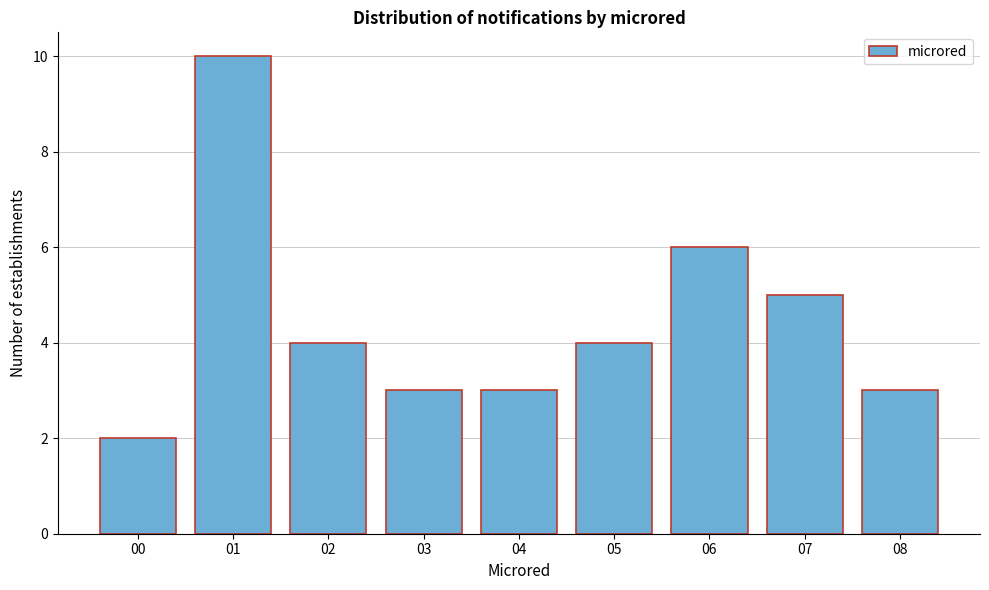

Reading left to right, transcribe all the data shown in this chart.

00=2	01=10	02=4	03=3	04=3	05=4	06=6	07=5	08=3